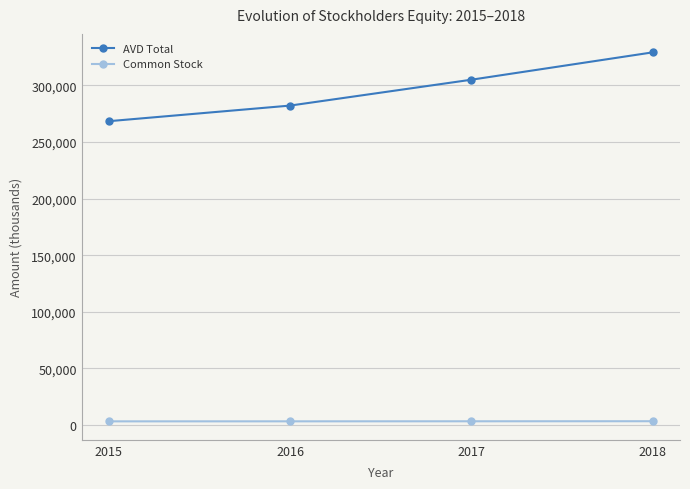

What is the sum of all Common Stock values?

12848